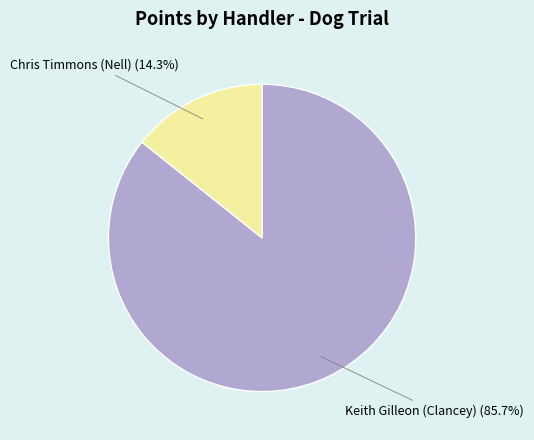

To the nearest percent, what is the combined percentage of Keith Gilleon (Clancey) and Chris Timmons (Nell)?

100%